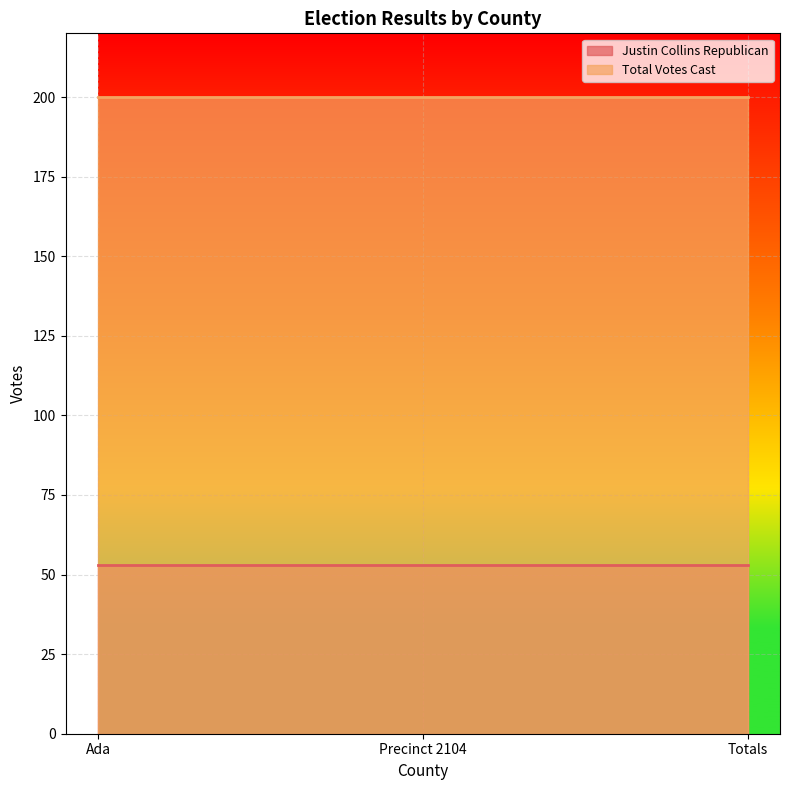

Reading left to right, extract all data points from this chart.

Justin Collins Republican: 53	53	53
Total Votes Cast: 200	200	200